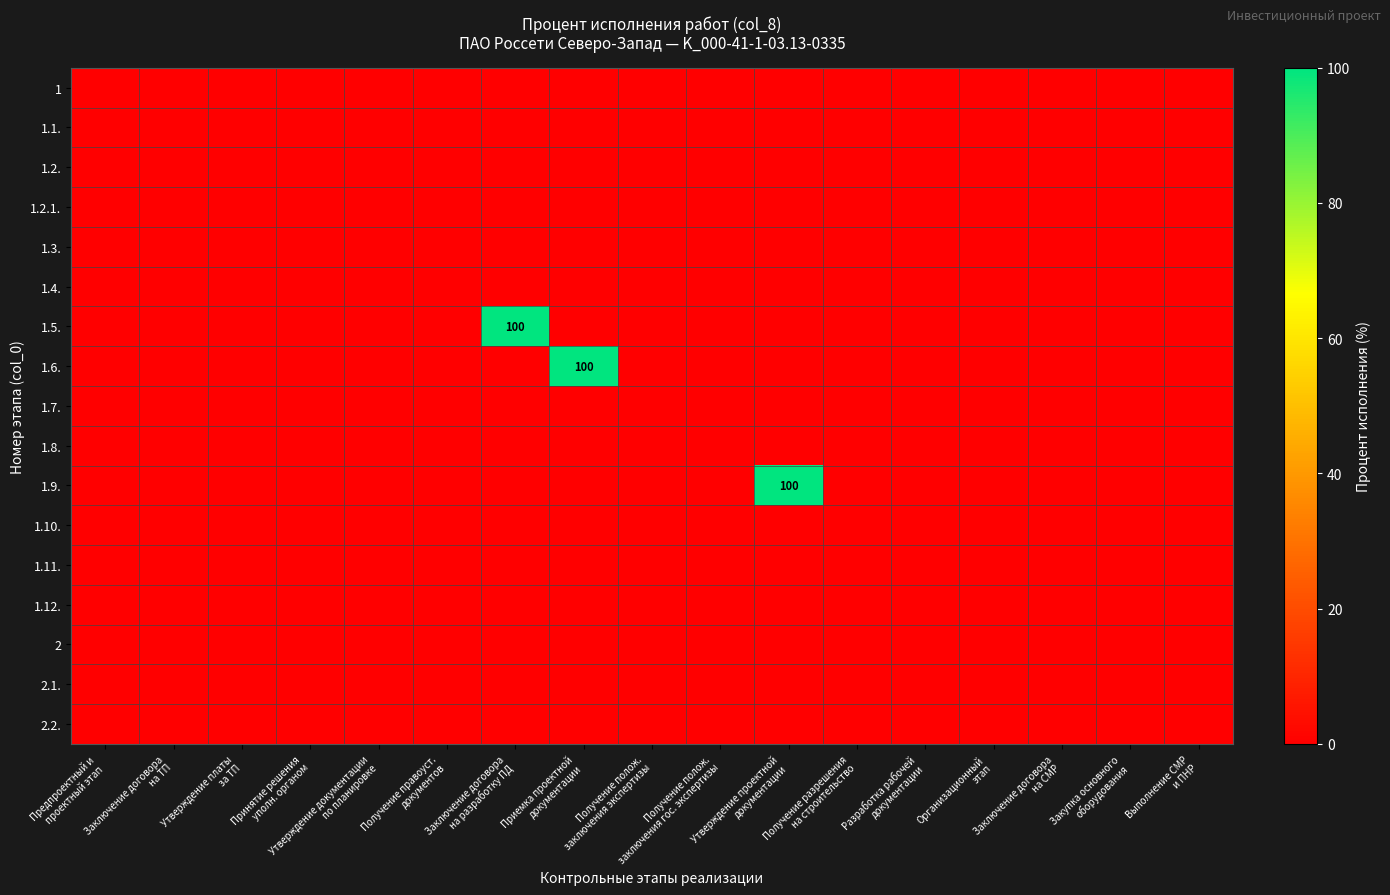

Which series has the widest spread of values?

1.5.